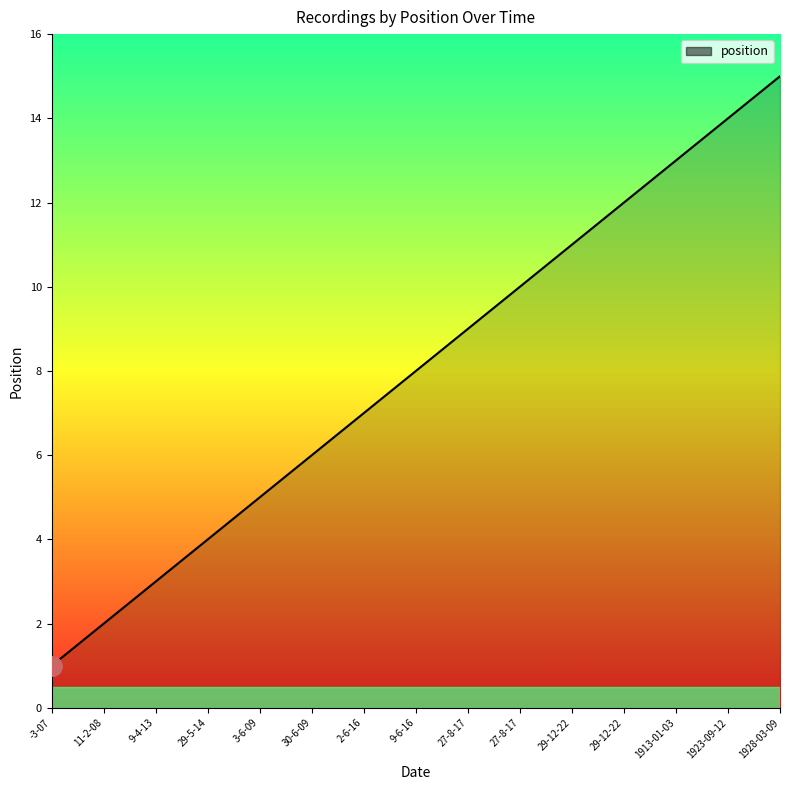

What is the approximate value at 29-12-22?

12